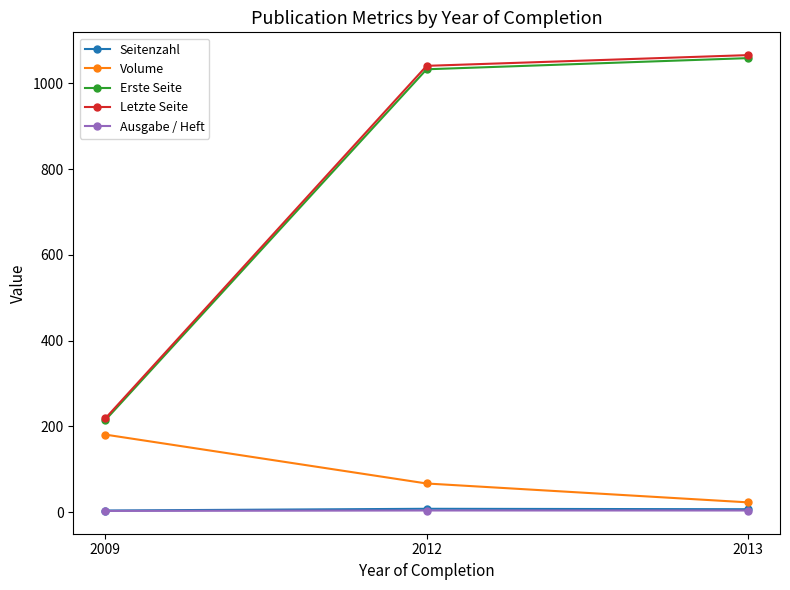

Is it true that Volume equals 67 at 2012?

True